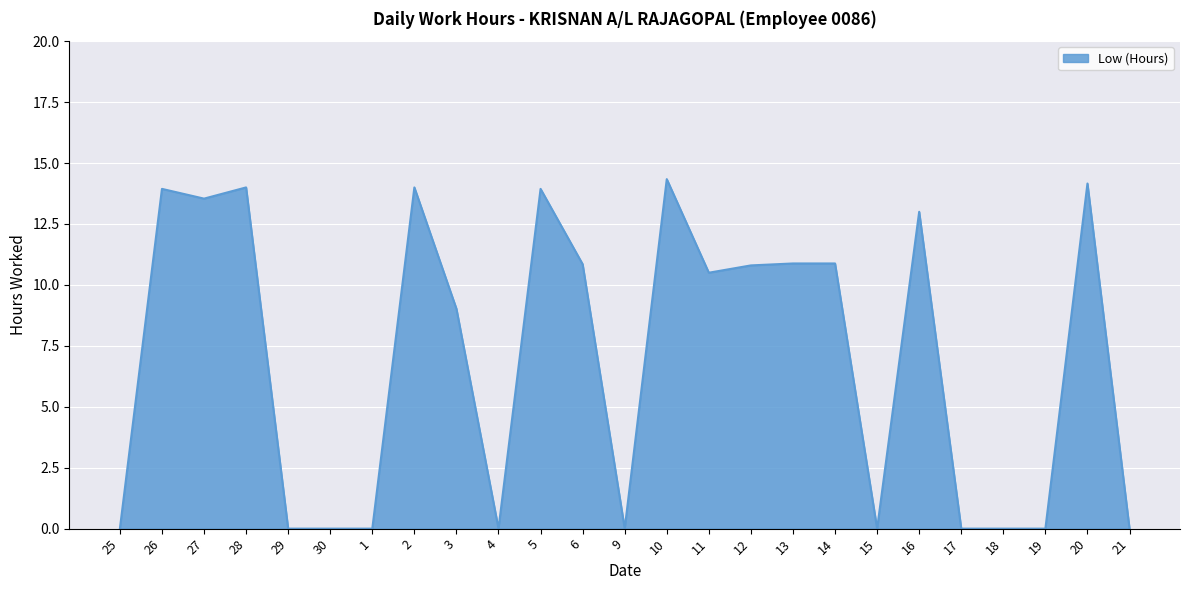

What is the difference between the values at 3 and 21?

9.0